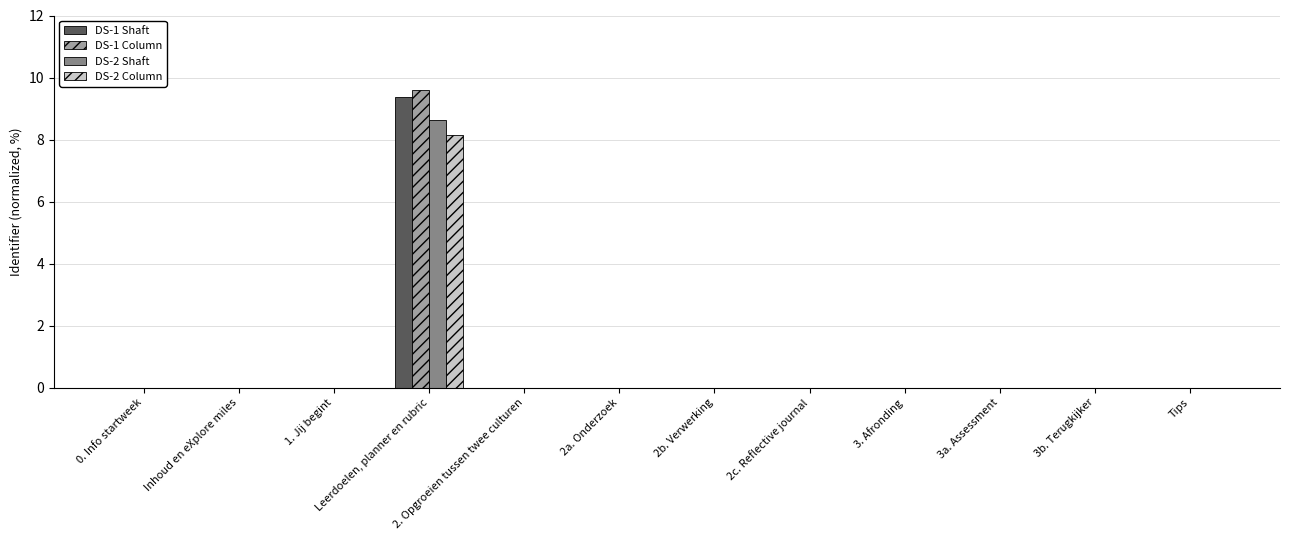

What value does the DS-2 Column series have at Leerdoelen, planner en rubric?

8.2